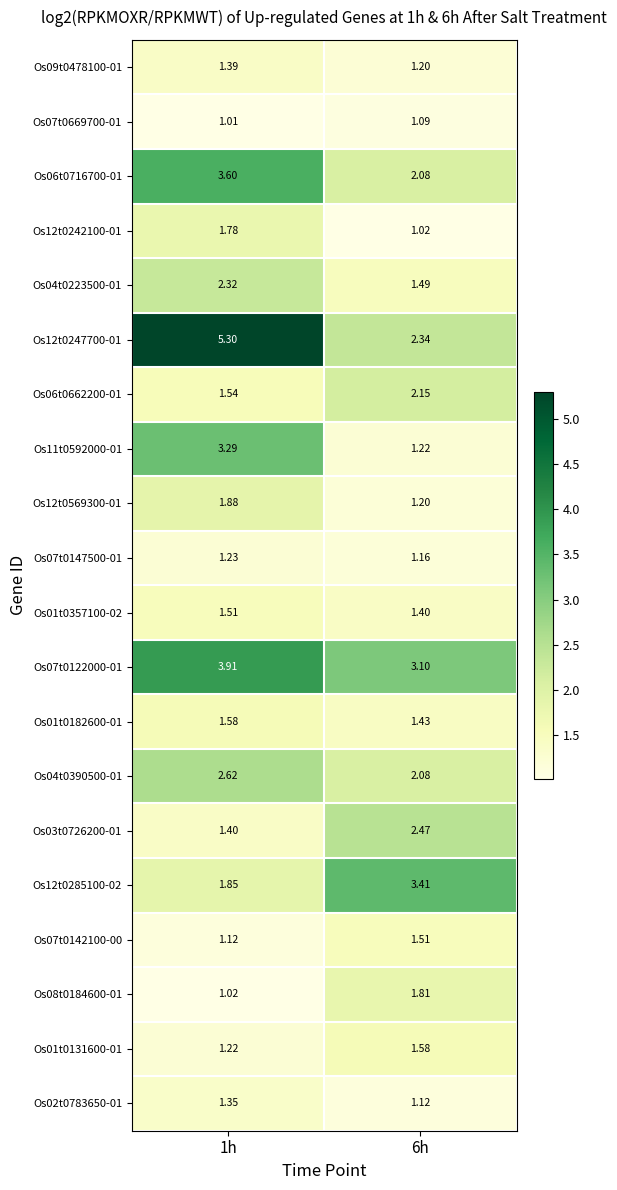

What is the difference between the highest and lowest values at 1h?

4.3